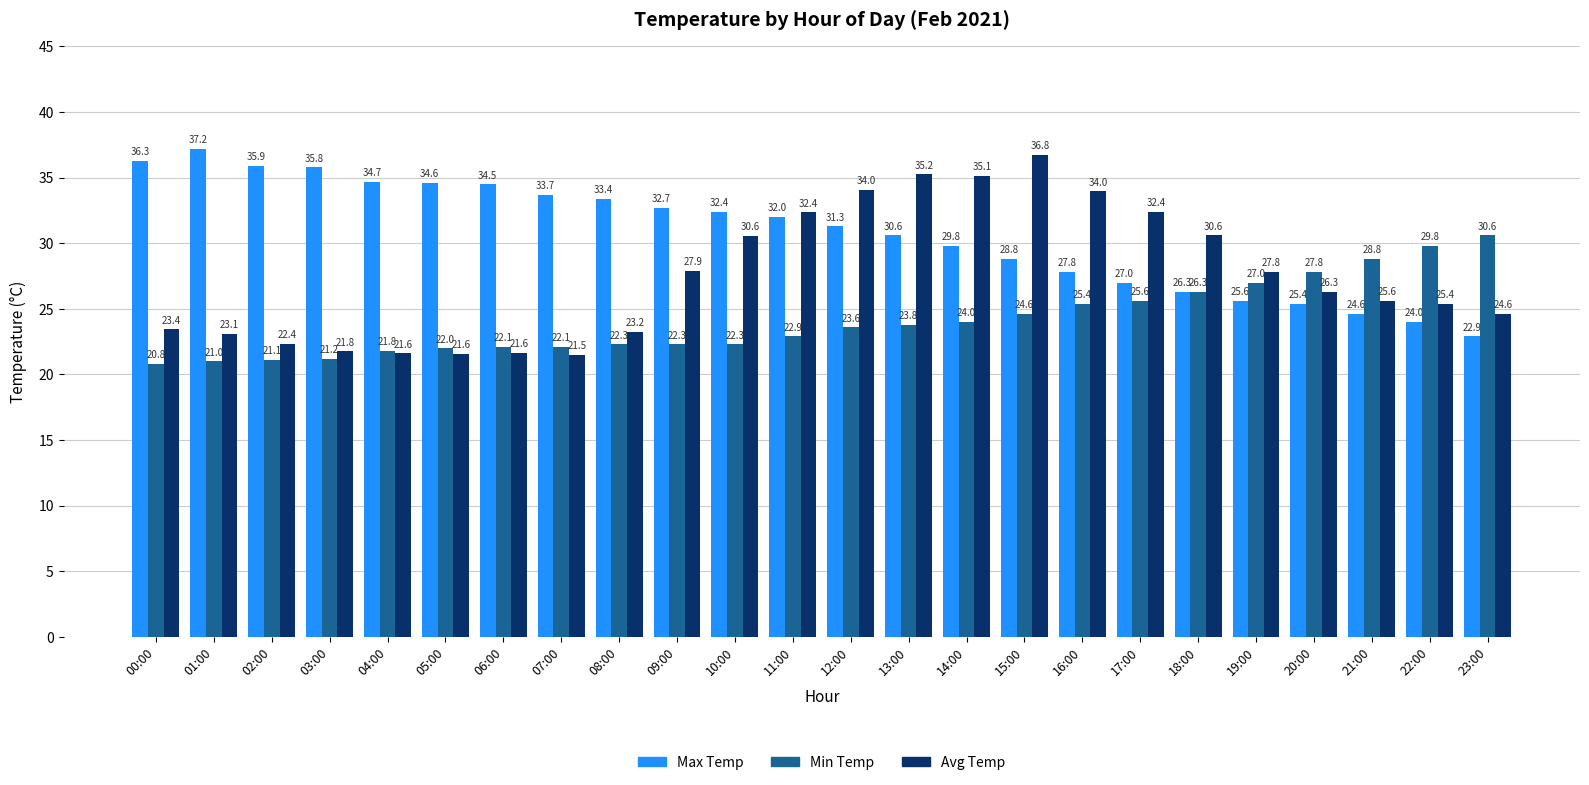

At how many categories does at least one series exceed 31?

18